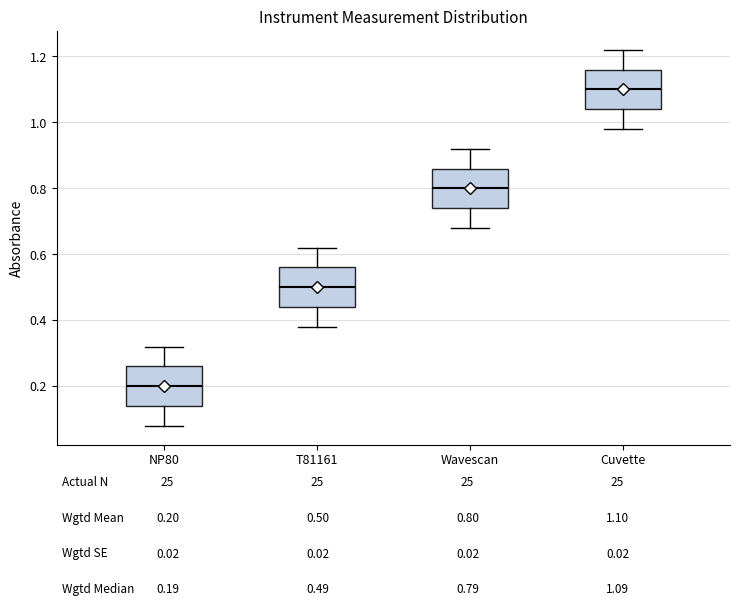

Reading left to right, read every box against the y-axis: the position of its median line, the range the box covers, and the ends of its whiskers. The values are not printed on the chart, so give them approximately, as read against the axis.

NP80: median 0.20, box 0.14 to 0.26, whiskers 0.08 to 0.32
T81161: median 0.50, box 0.44 to 0.56, whiskers 0.38 to 0.62
Wavescan: median 0.80, box 0.74 to 0.86, whiskers 0.68 to 0.92
Cuvette: median 1.10, box 1.04 to 1.16, whiskers 0.98 to 1.22